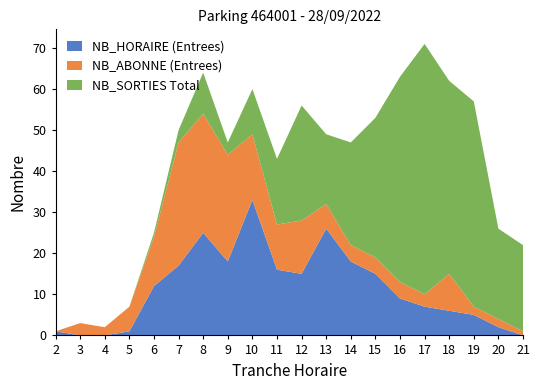

Reading left to right, what are all the values shown in this chart?

NB_HORAIRE (Entrees): 1	0	0	1	12	17	25	18	33	16	15	26	18	15	9	7	6	5	2	0
NB_ABONNE (Entrees): 0	3	2	6	12	30	29	26	16	11	13	6	4	4	4	3	9	2	2	1
NB_SORTIES Total: 0	0	0	0	1	3	10	3	11	16	28	17	25	34	50	61	47	50	22	21